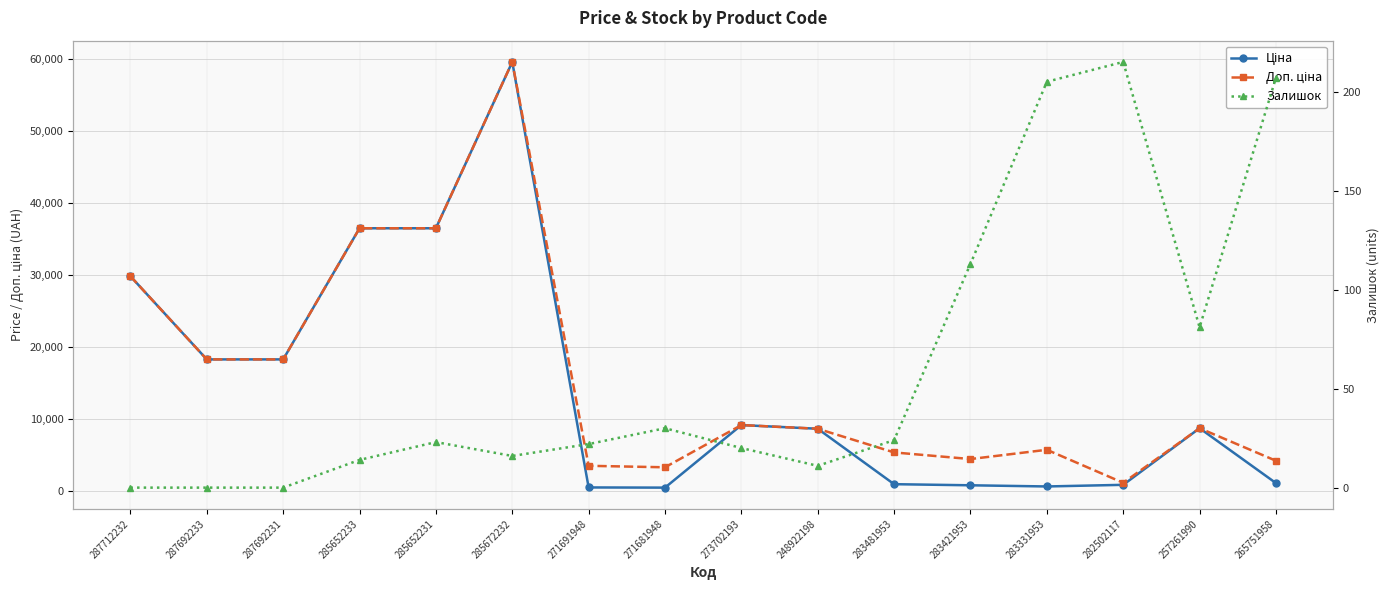

Is the value of Доп. ціна at 283421953 greater than the value of Залишок at 283481953?

Yes